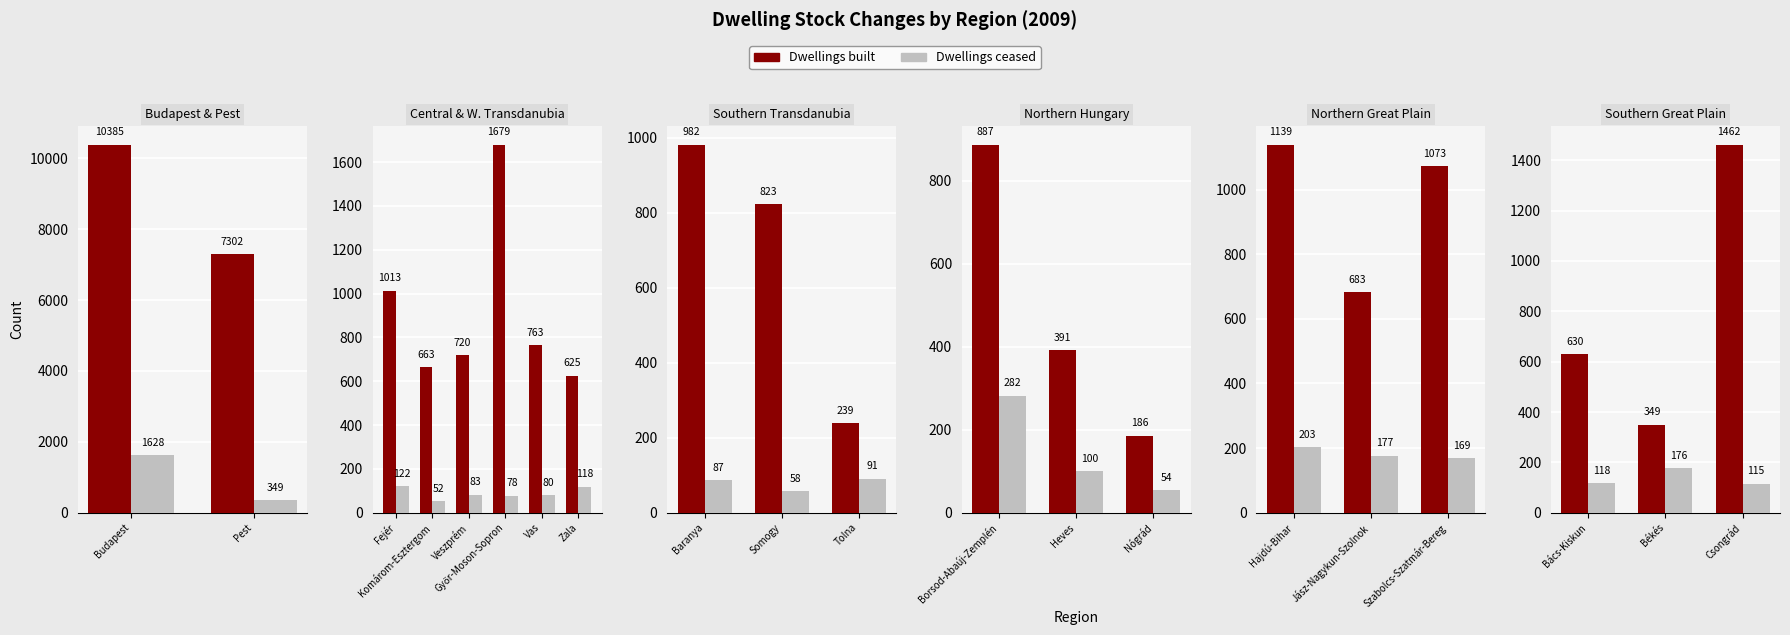

Does the chart contain any negative values?

No